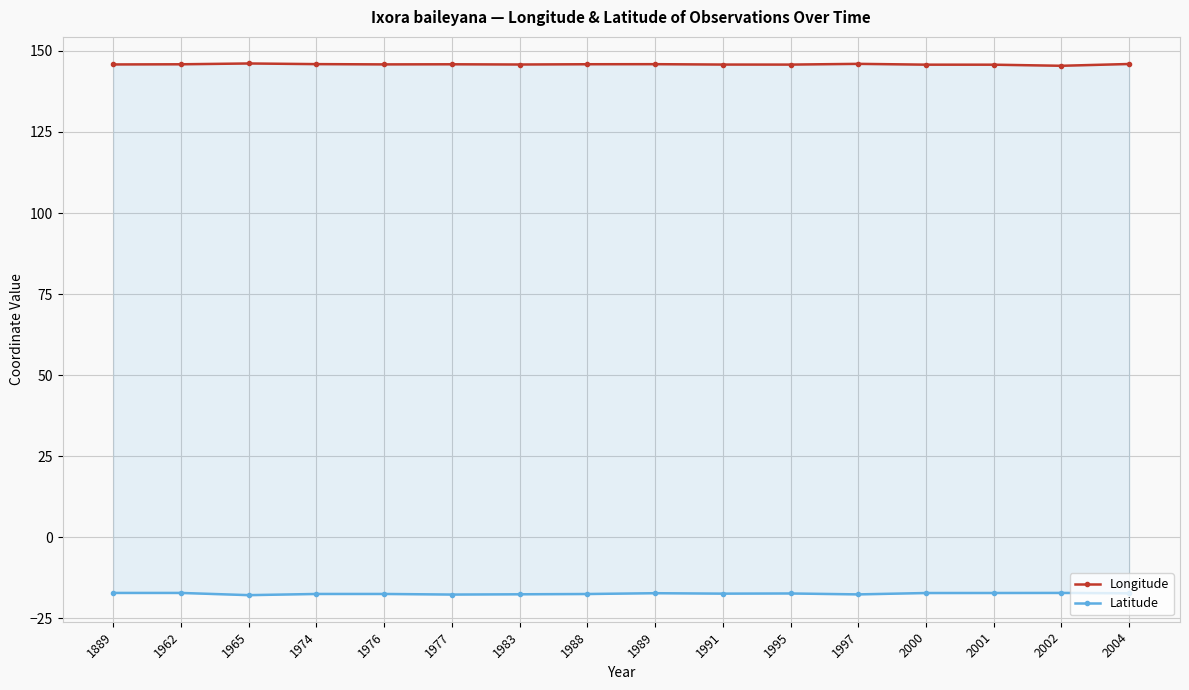

What are all the series names shown in the legend?

Longitude, Latitude